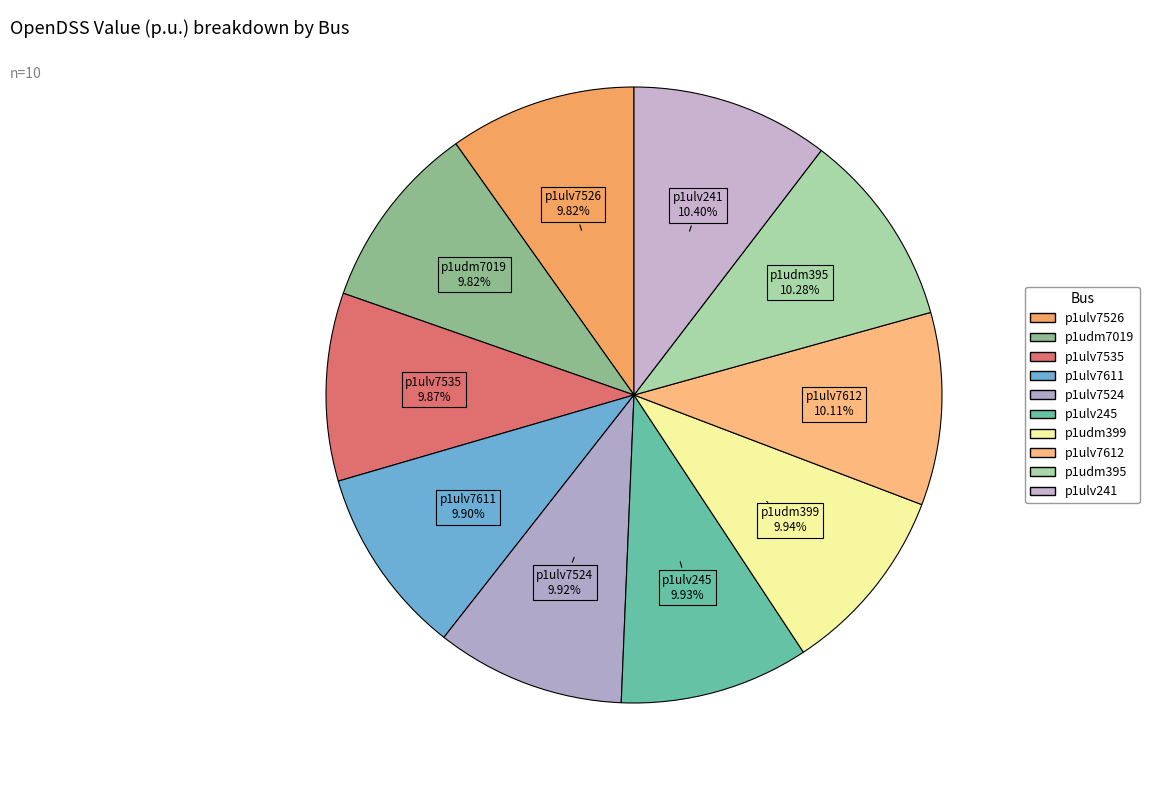

What is the ratio of the value at p1ulv7611 to the value at p1ulv245?

1.0